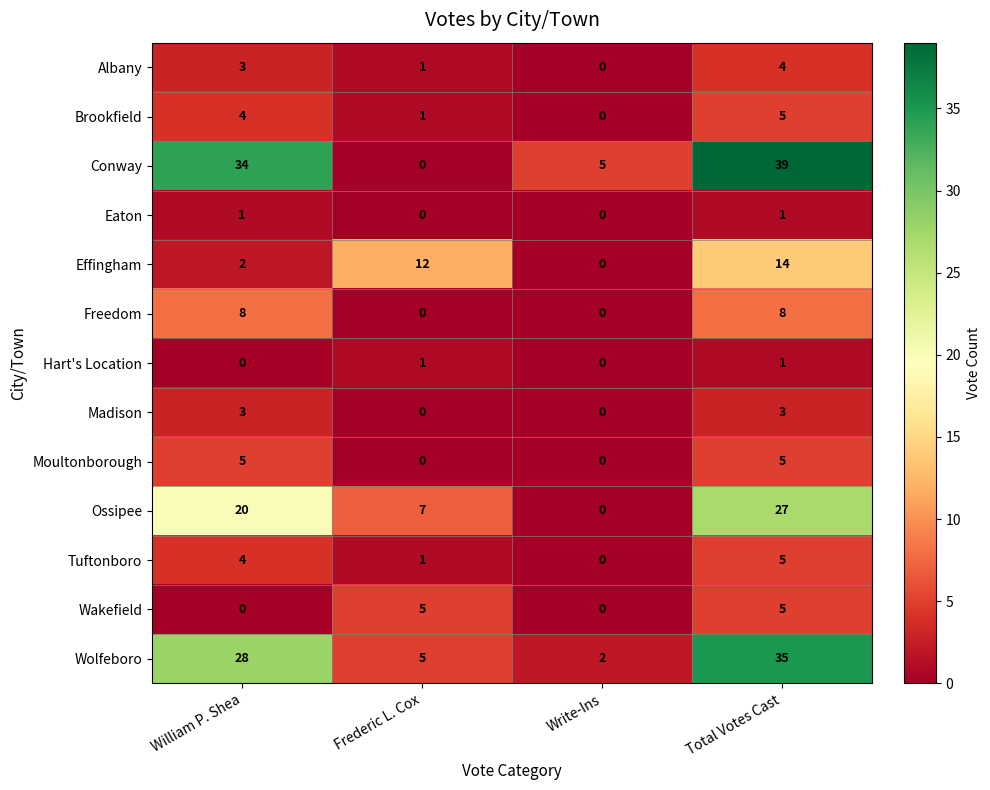

Which series has the largest total across all categories?

Conway